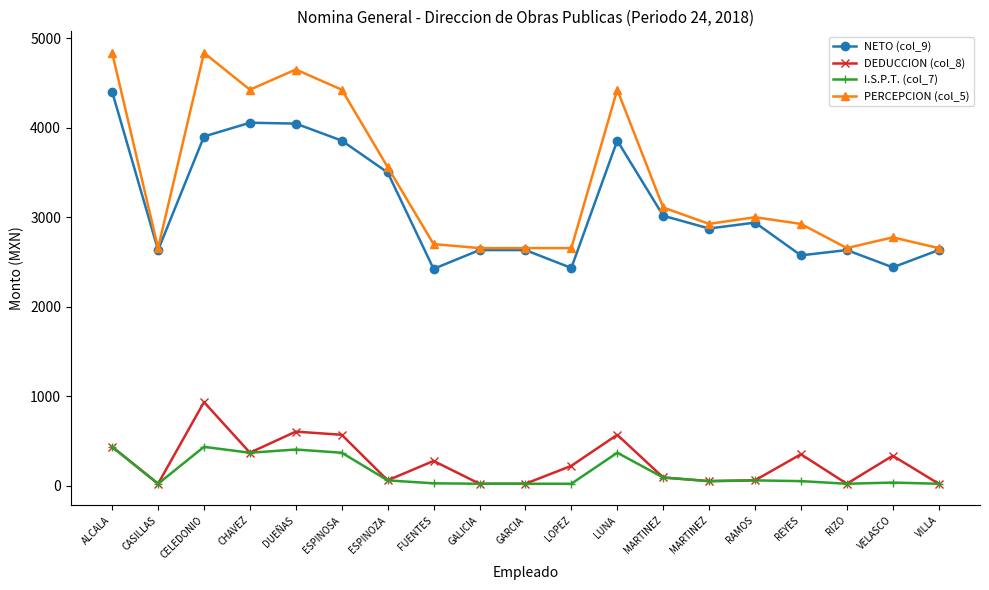

Reading left to right, extract all data points from this chart.

NETO (col_9): 4402.0	2633.0	3902.0	4056.0	4046.0	3856.0	3500.0	2423.0	2633.0	2633.0	2433.0	3856.0	3017.0	2874.0	2940.0	2574.0	2633.0	2440.0	2633.0
DEDUCCION (col_8): 434.4	22.1	934.4	369.0	604.6	569.0	60.0	277.0	22.1	22.1	222.1	569.0	92.0	51.5	60.1	351.5	22.1	335.2	22.1
I.S.P.T. (col_7): 434.4	22.1	434.4	368.6	404.6	368.6	59.6	27.0	22.1	22.1	22.1	368.6	91.8	51.5	59.7	51.5	22.1	35.2	22.1
PERCEPCION (col_5): 4836.4	2655.1	4836.4	4425.0	4650.6	4425.0	3560.0	2700.0	2655.1	2655.1	2655.1	4425.0	3109.1	2925.5	3000.2	2925.5	2655.1	2775.2	2655.1